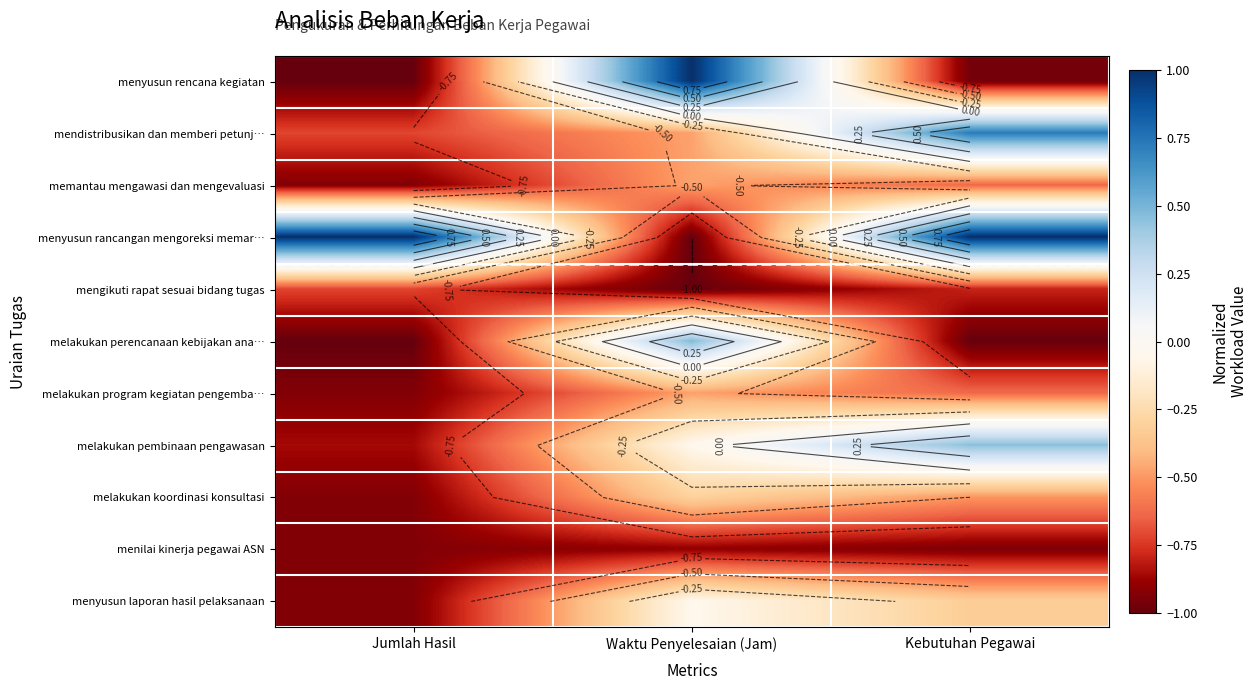

Is it true that menilai kinerja pegawai ASN equals -0.9 at Jumlah Hasil?

True